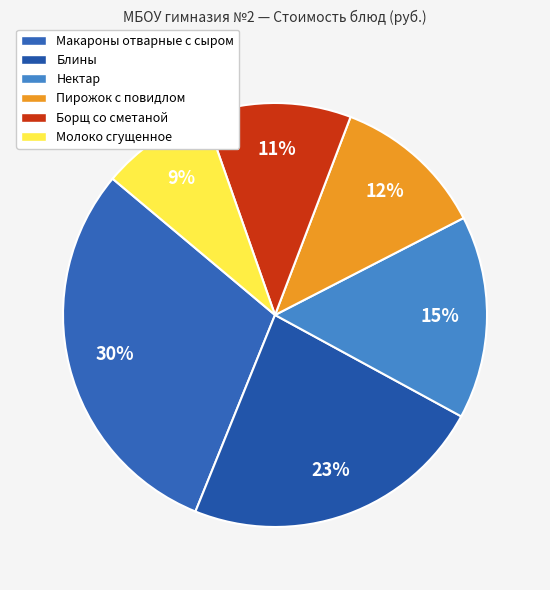

To the nearest percent, what is the combined percentage of Блины and Макароны отварные с сыром?

53%